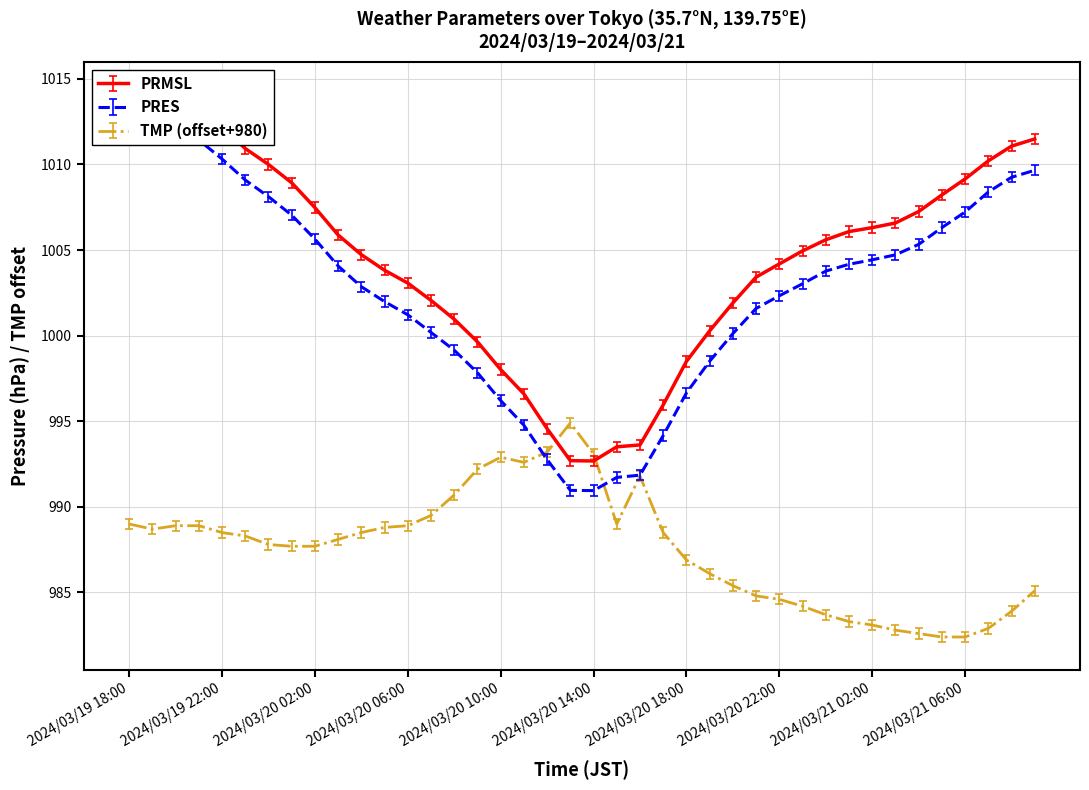

Is it true that TMP equals 1742.4 at 2024/03/20 15:00?

False